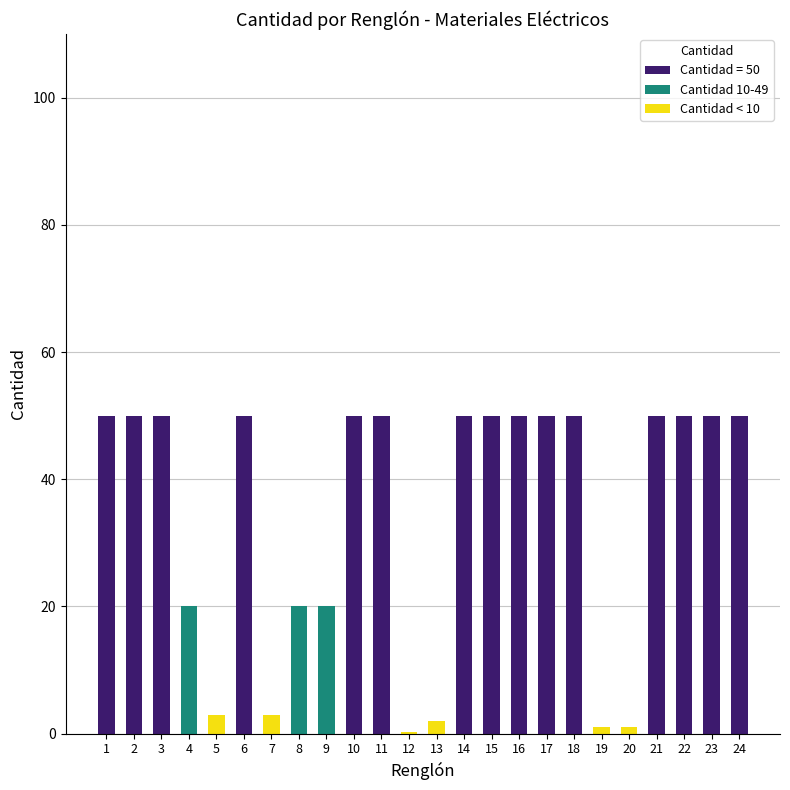

What is the change in value from 2 to 9?

-30.0